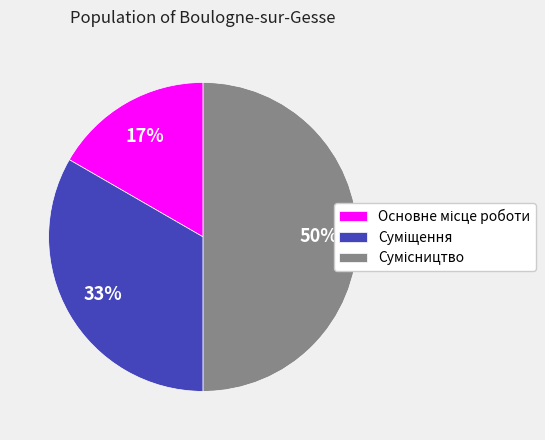

To the nearest percent, what is the difference between the largest and smallest slice percentages?

33%